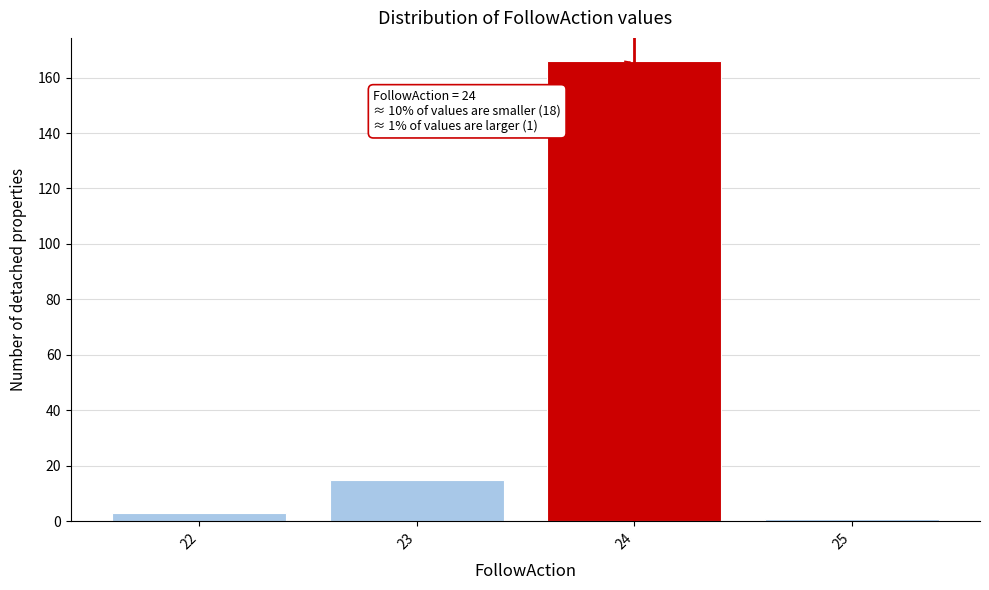

Over which range of the x-axis is the bar tallest?

23.5 to 24.5